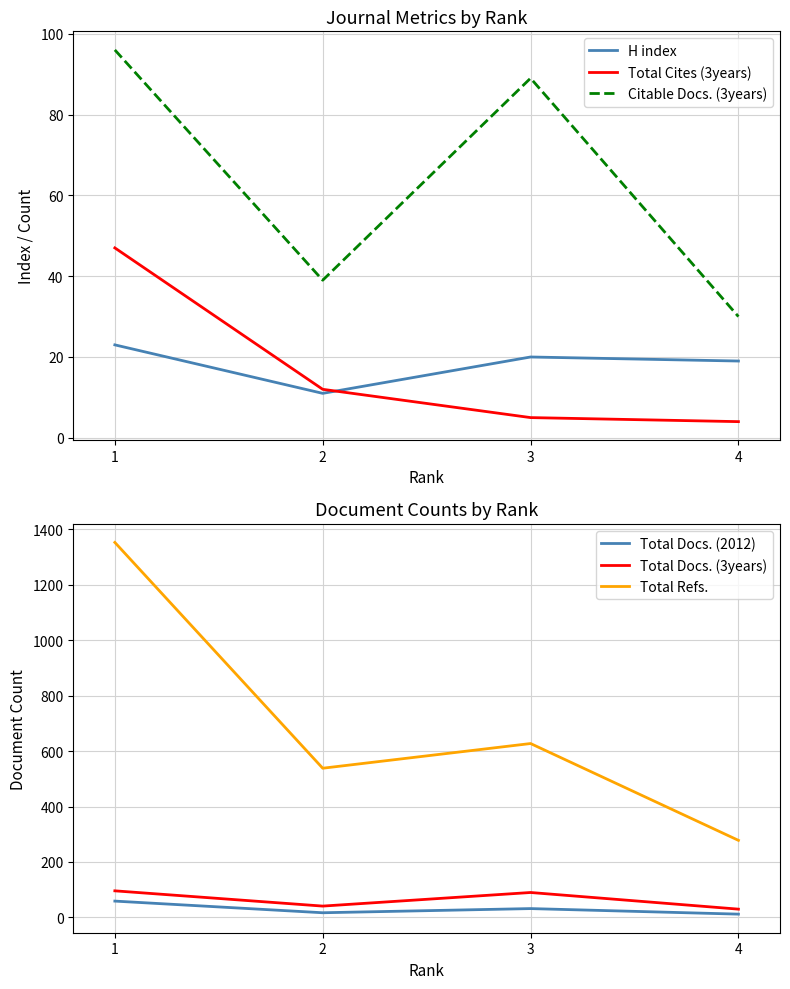

Reading left to right, transcribe all the data shown in this chart.

H index: 1=23	2=11	3=20	4=19
Total Cites (3years): 1=47	2=12	3=5	4=4
Citable Docs. (3years): 1=96	2=39	3=89	4=30
Total Docs. (2012): 1=59	2=17	3=32	4=12
Total Docs. (3years): 1=96	2=41	3=90	4=30
Total Refs.: 1=1352	2=538	3=627	4=278